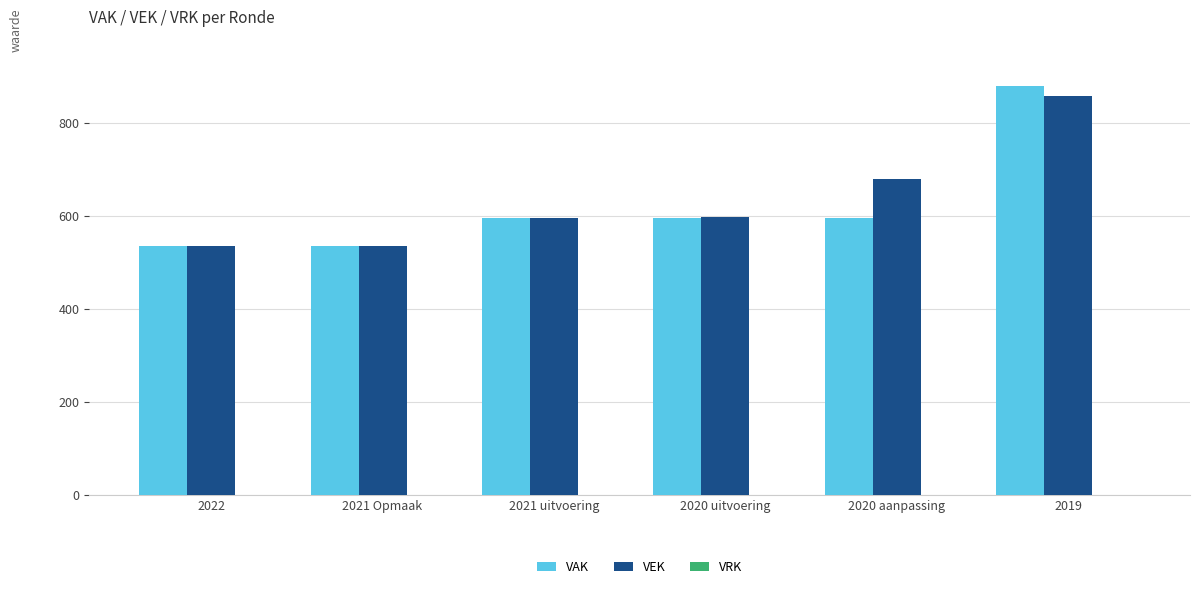

List the series in order of their peak value, highest first.

VAK, VEK